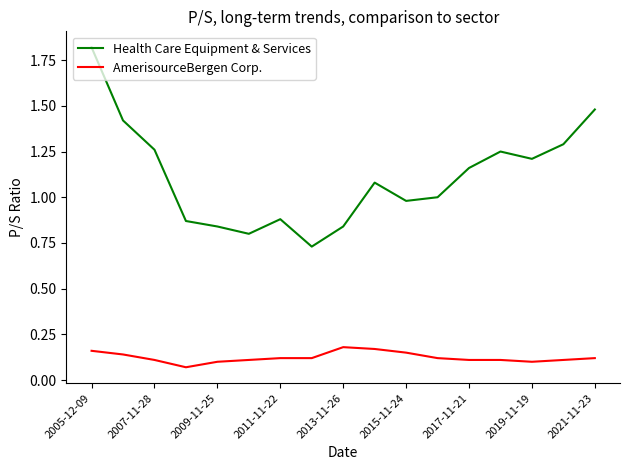

Which series has the largest total across all categories?

Health Care Equipment & Services